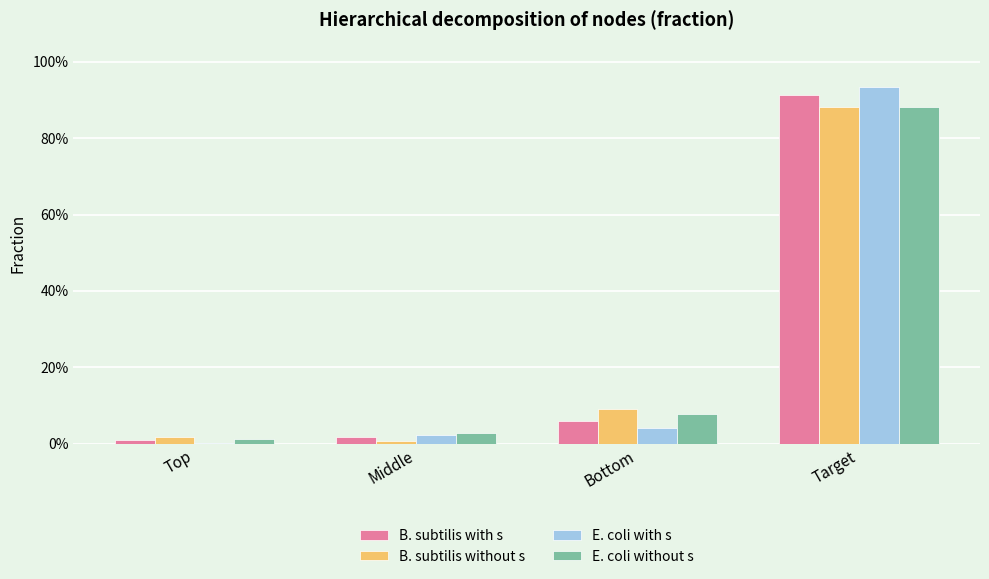

Are the bars grouped side by side (vs. stacked)?

Yes